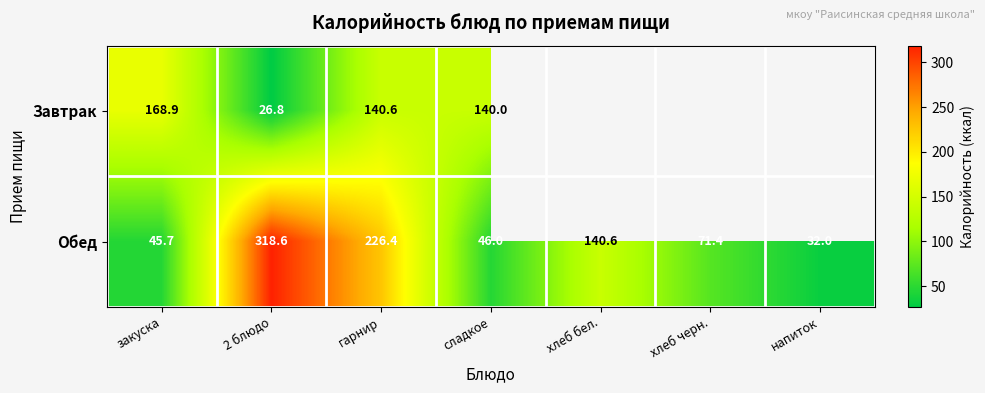

What is the average value of the Обед series?

125.8